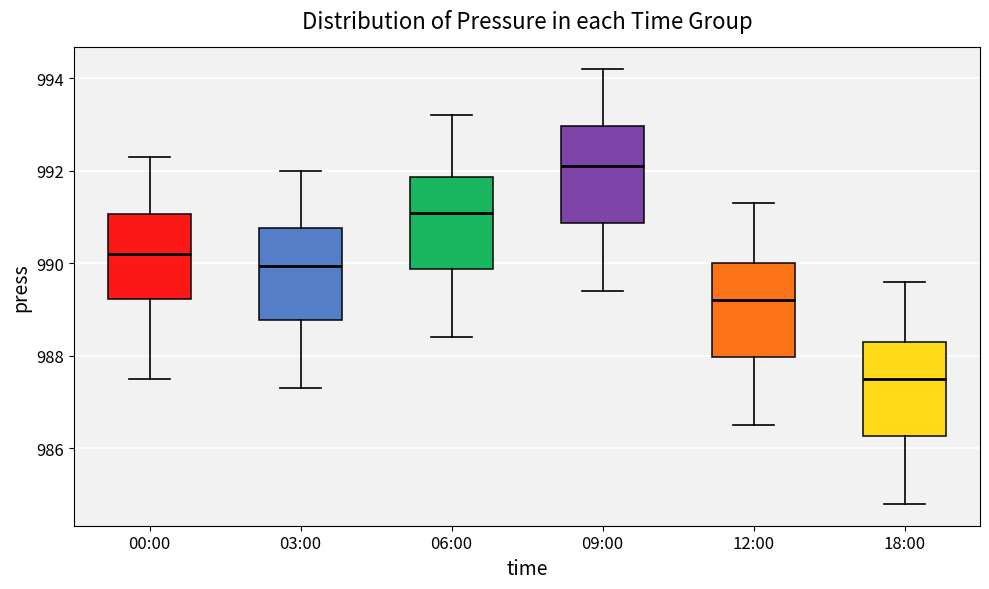

Where is the lower edge of the box for 03:00 on the y-axis? The values are not printed on the chart, so give them approximately, as read against the axis.

988.8